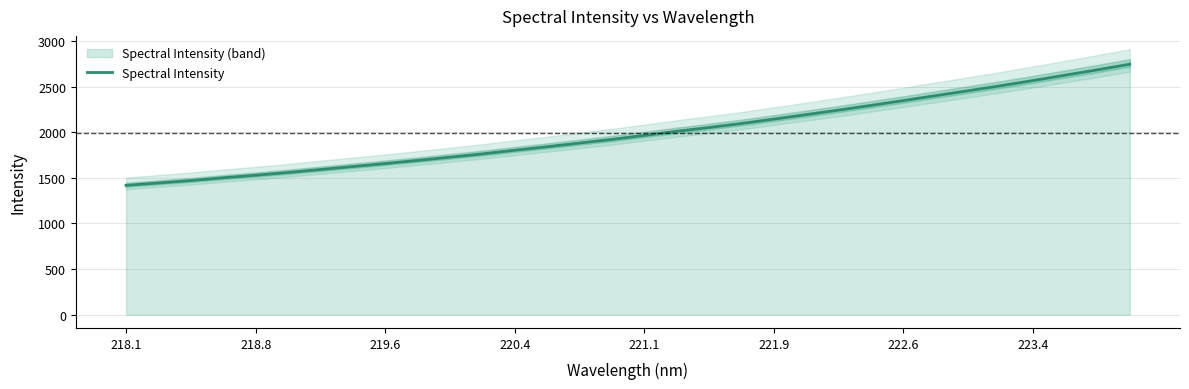

The Spectral Intensity series shows 2106.9 at 218.8. True or false?

False